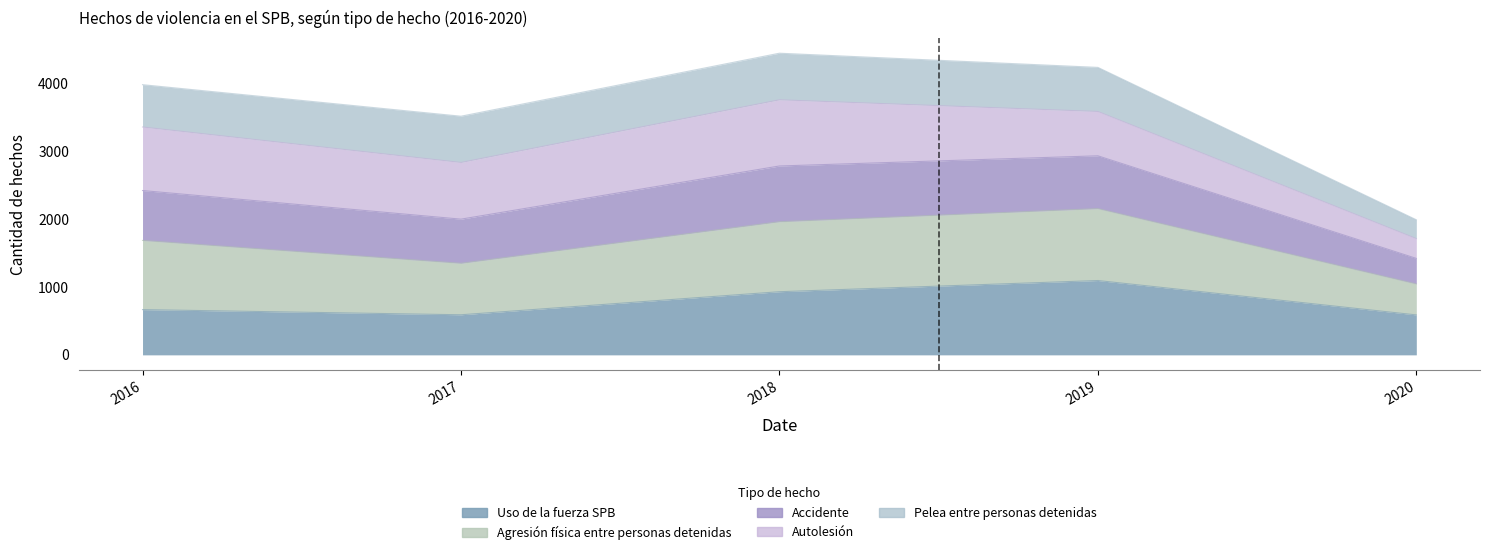

True or false: Uso de la fuerza SPB and Accidente intersect in this chart.

False